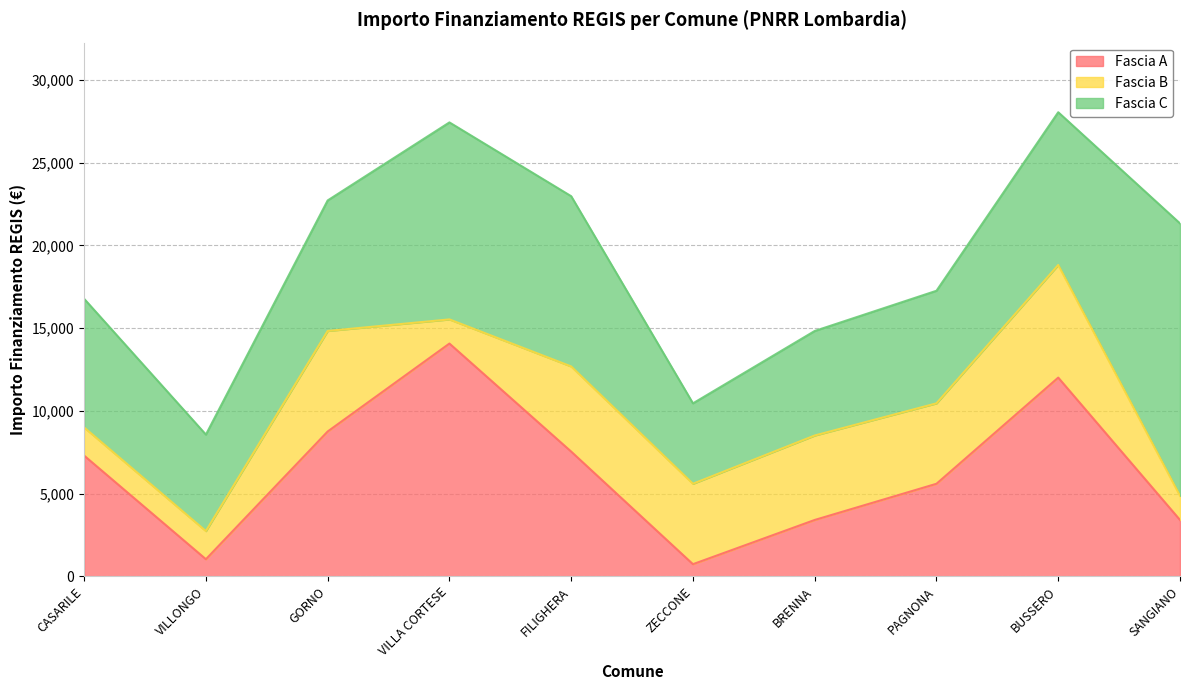

Rank the categories by Fascia A value from highest to lowest.

VILLA CORTESE, BUSSERO, GORNO, FILIGHERA, CASARILE, PAGNONA, BRENNA, SANGIANO, VILLONGO, ZECCONE